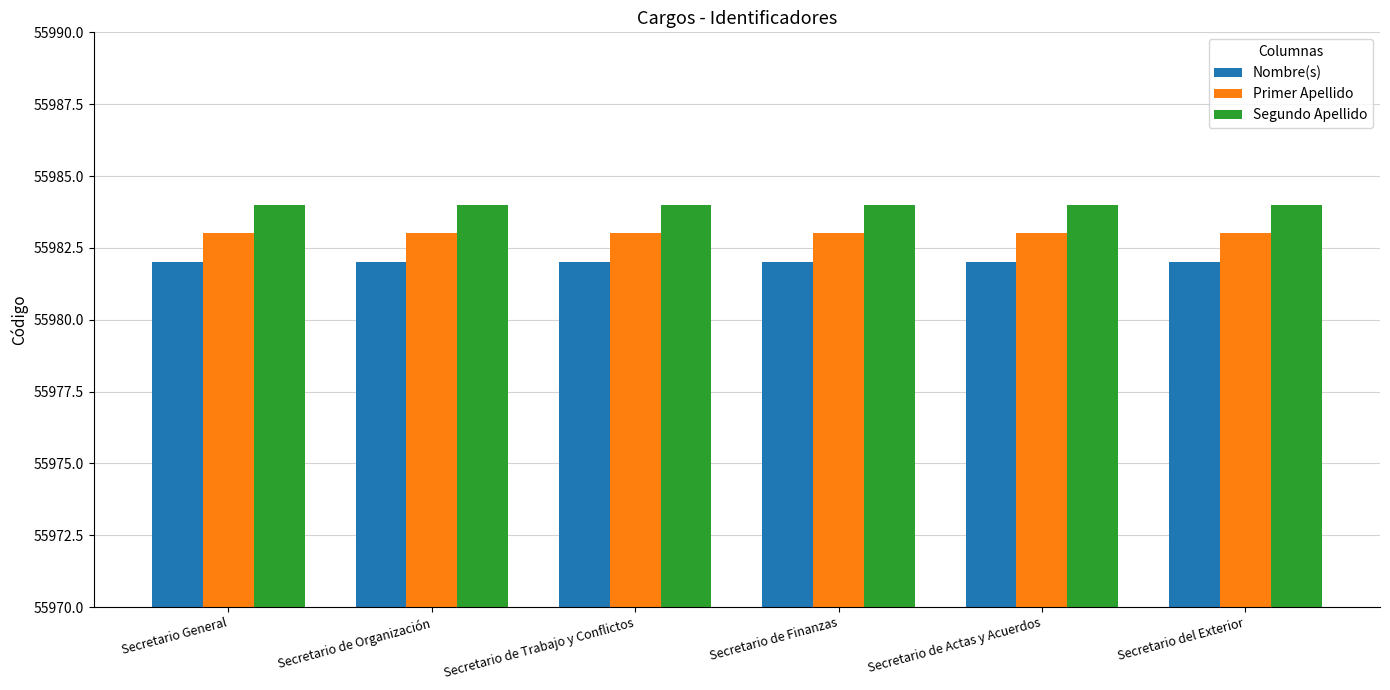

Reading left to right, what are all the values shown in this chart?

Nombre(s): 55982	55982	55982	55982	55982	55982
Primer Apellido: 55983	55983	55983	55983	55983	55983
Segundo Apellido: 55984	55984	55984	55984	55984	55984